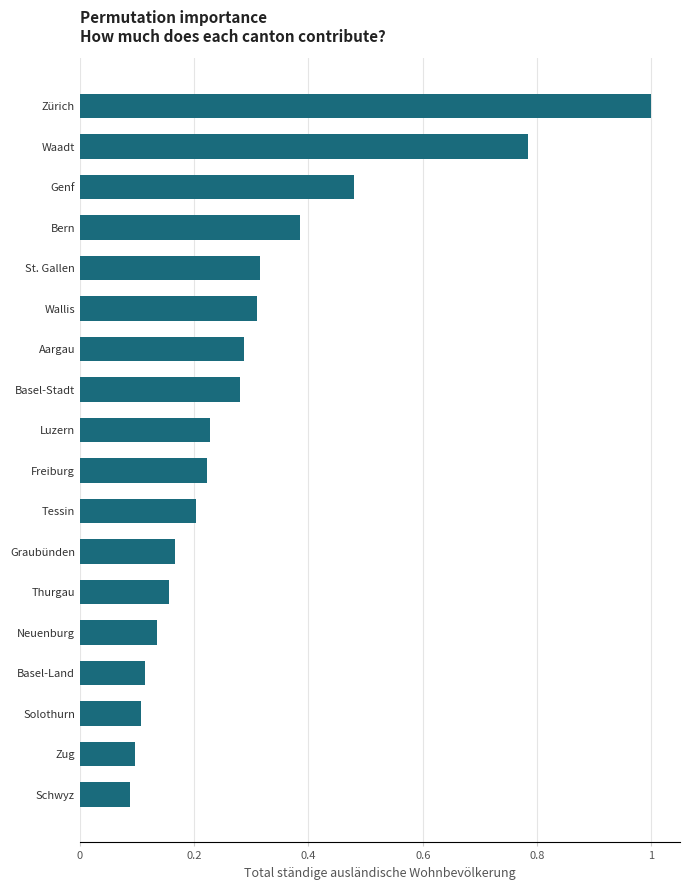

What is the change in value from Neuenburg to Freiburg?

+0.1